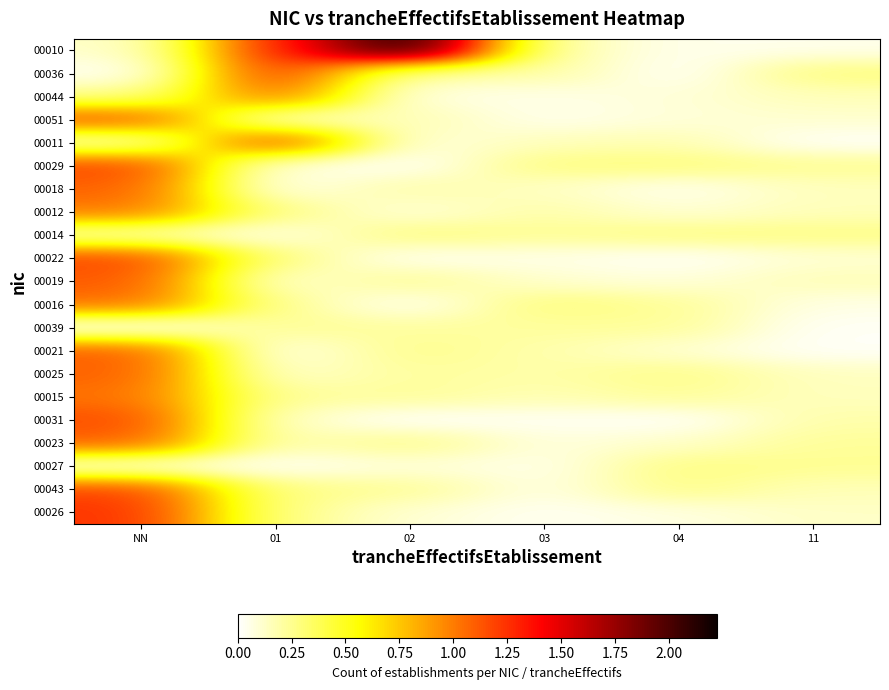

How many data points does each series have?

6